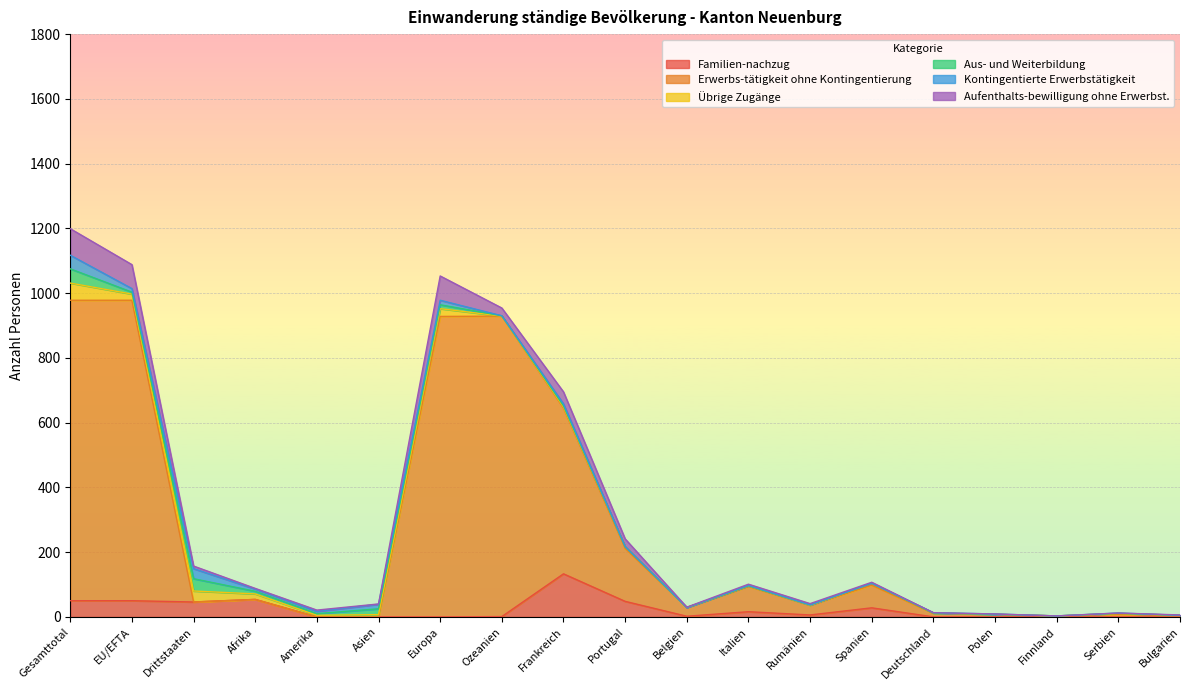

What is the difference between the highest and lowest values at Frankreich?

509